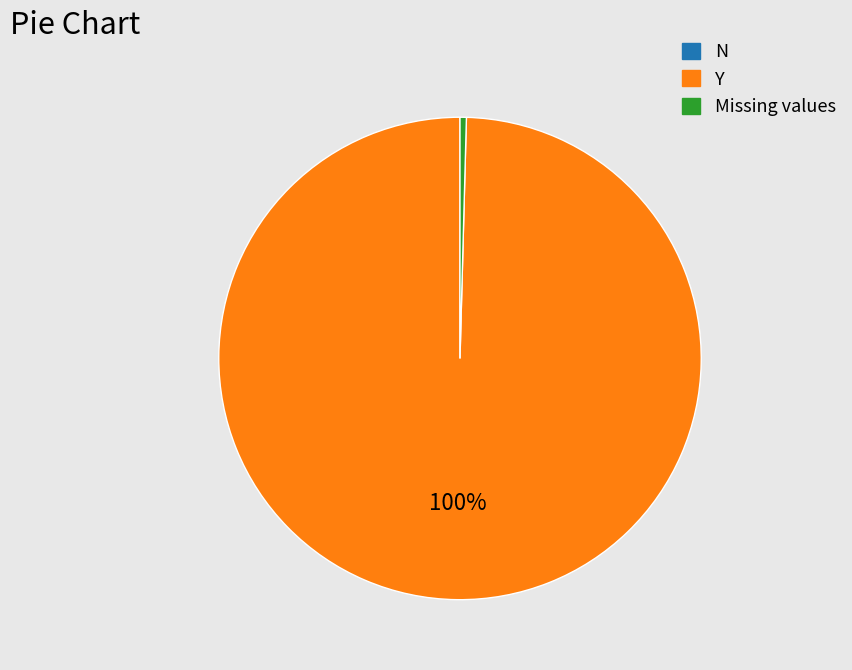

Between Y and Missing values, which is larger?

Y